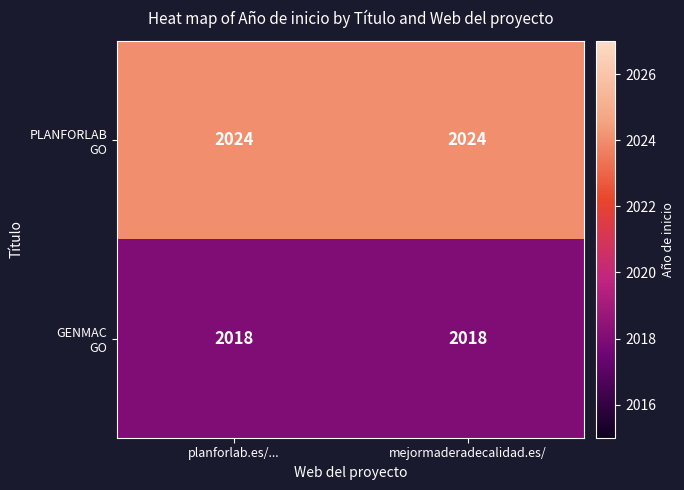

What is the spread (max minus min) of values at mejormaderadecalidad.es/?

6